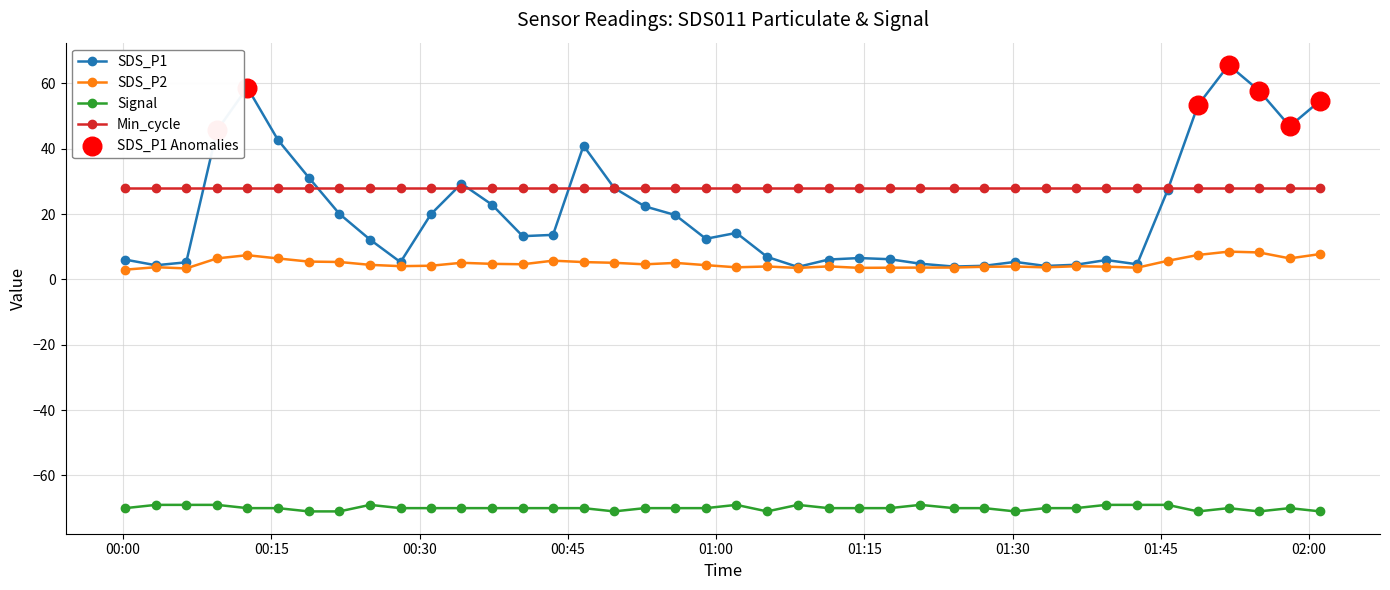

Which series has the largest total across all categories?

Min_cycle